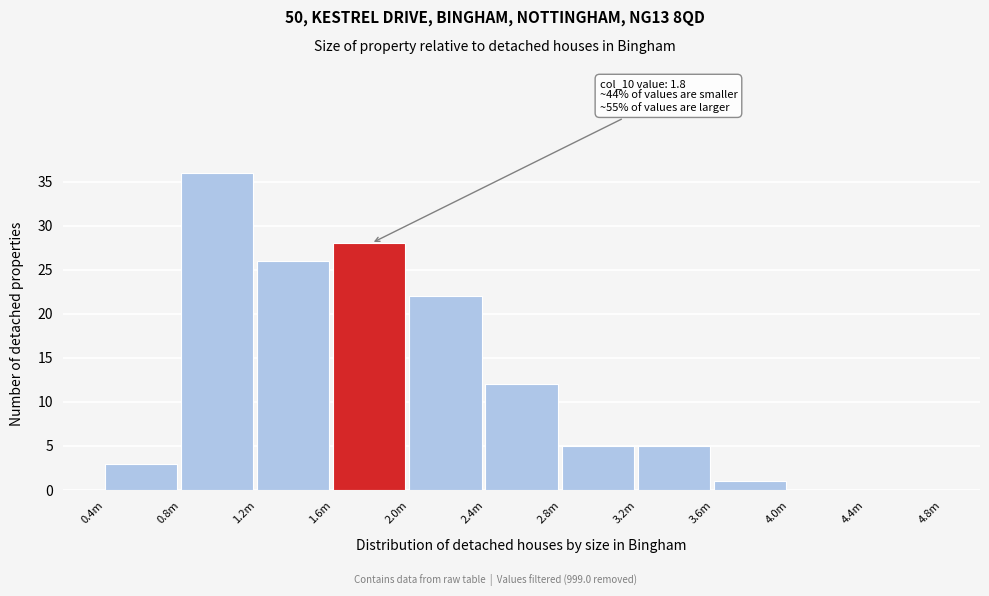

Reading right to left, what are all the values shown in this chart?

4.4m=0	4.0m=0	3.6m=1	3.2m=5	2.8m=5	2.4m=12	2.0m=22	1.6m=28	1.2m=26	0.8m=36	0.4m=3